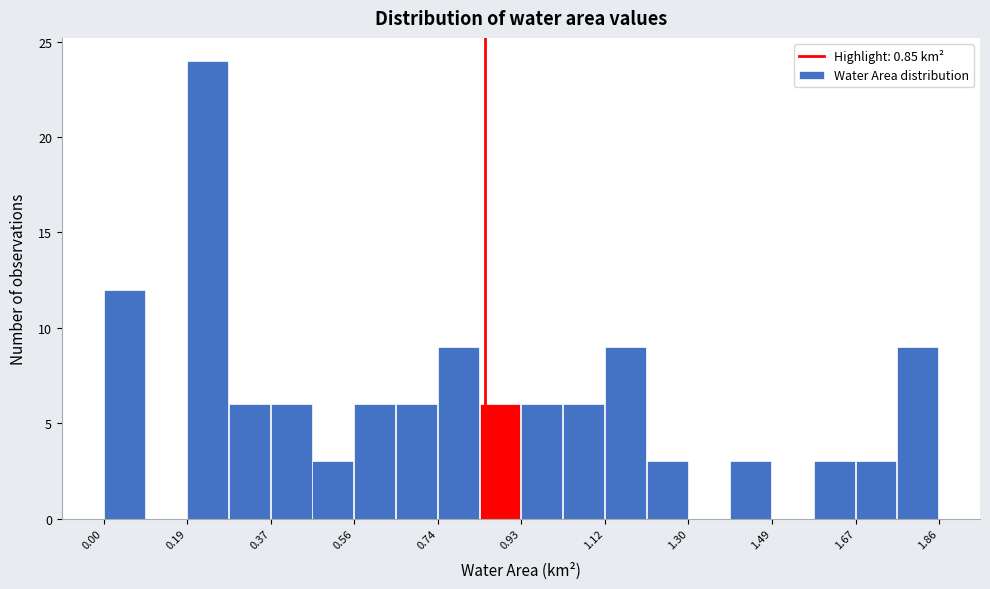

Reading left to right, transcribe this chart: for each bar, give the range it covers on the x-axis and its height. Neither the bar edges nor the heights are printed on the chart, so give them approximately, as read against the axes.

0.00 to 0.10: 12
0.10 to 0.18: 0
0.18 to 0.28: 24
0.28 to 0.38: 6
0.38 to 0.46: 6
0.46 to 0.56: 3
0.56 to 0.66: 6
0.66 to 0.74: 6
0.74 to 0.84: 9
0.84 to 0.94: 6
0.94 to 1.02: 6
1.02 to 1.12: 6
1.12 to 1.20: 9
1.20 to 1.30: 3
1.30 to 1.40: 0
1.40 to 1.48: 3
1.48 to 1.58: 0
1.58 to 1.68: 3
1.68 to 1.76: 3
1.76 to 1.86: 9